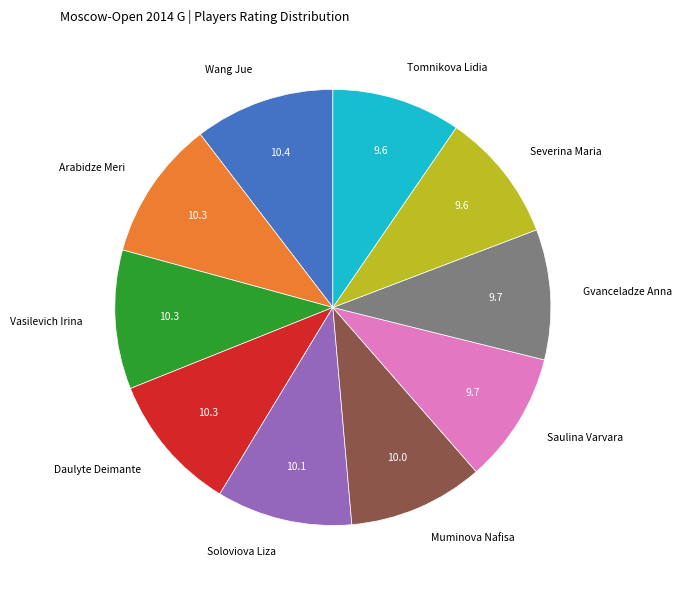

What is the ratio of the value at Gvanceladze Anna to the value at Wang Jue?

0.9